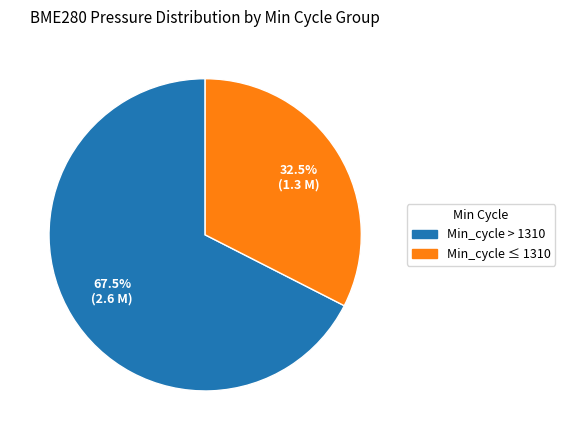

Is there any slice that represents more than half of the pie?

Yes